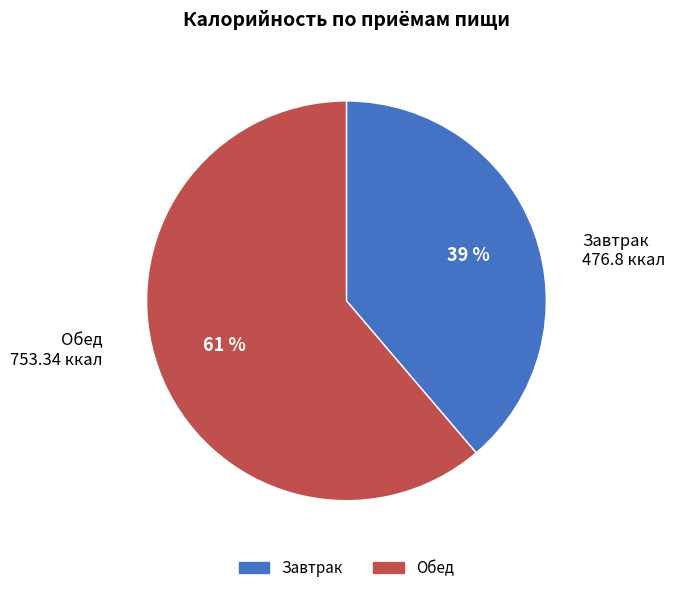

Do Завтрак and Обед together represent more than half of the pie?

Yes